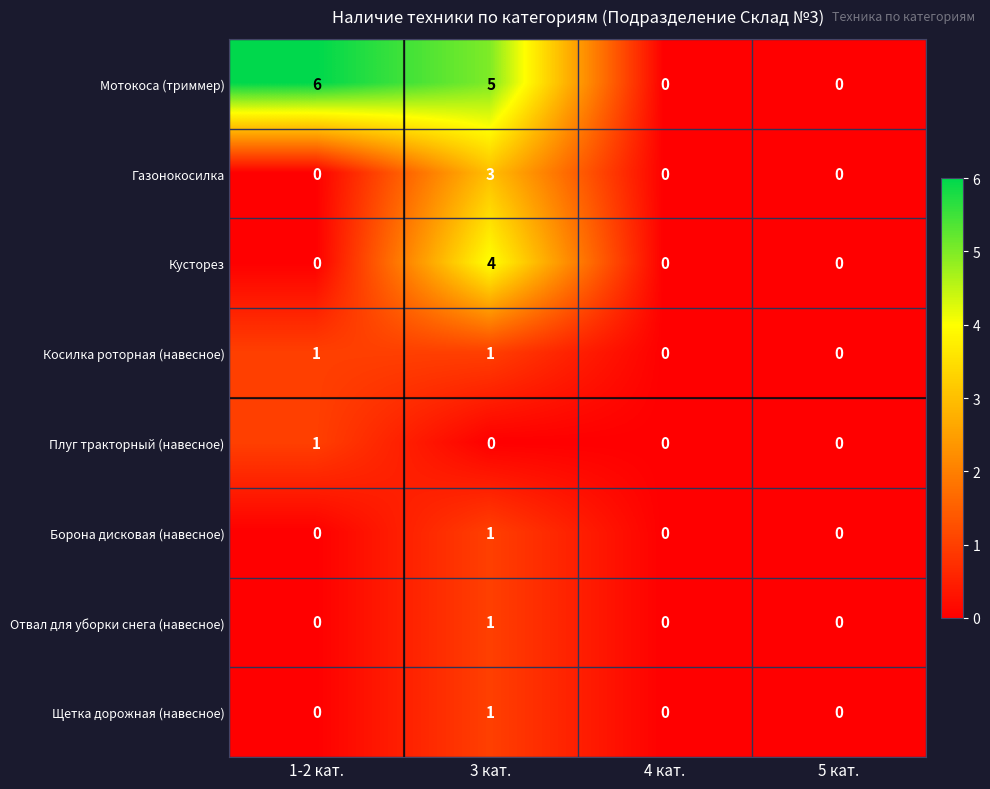

Which series has the largest total across all categories?

Мотокоса (триммер)